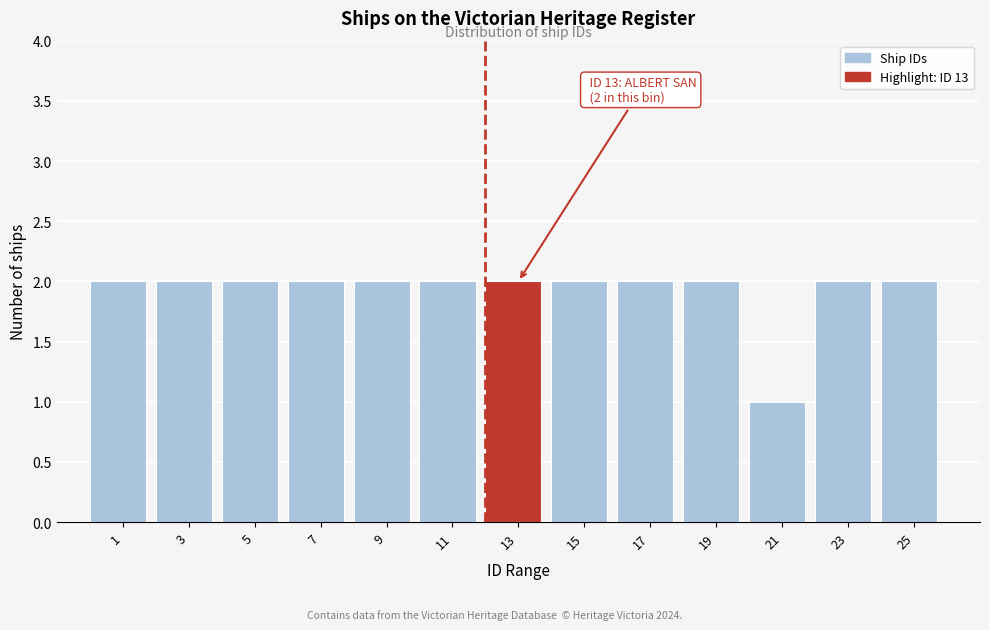

Reading left to right, extract all data points from this chart.

2	2	2	2	2	2	2	2	2	2	1	2	2